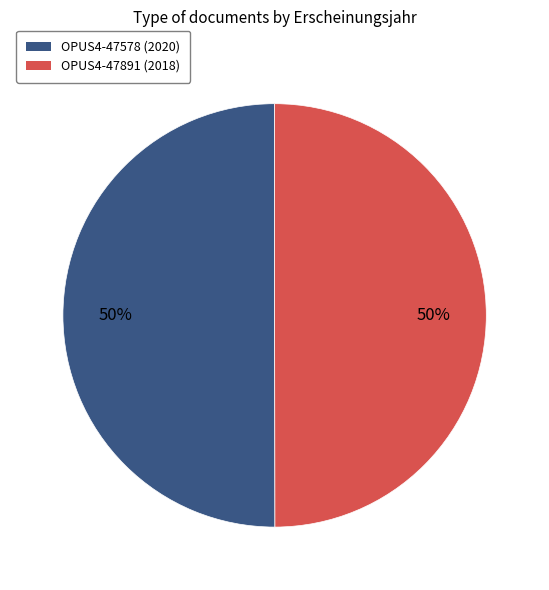

Do OPUS4-47578 and OPUS4-47891 together represent more than half of the pie?

Yes